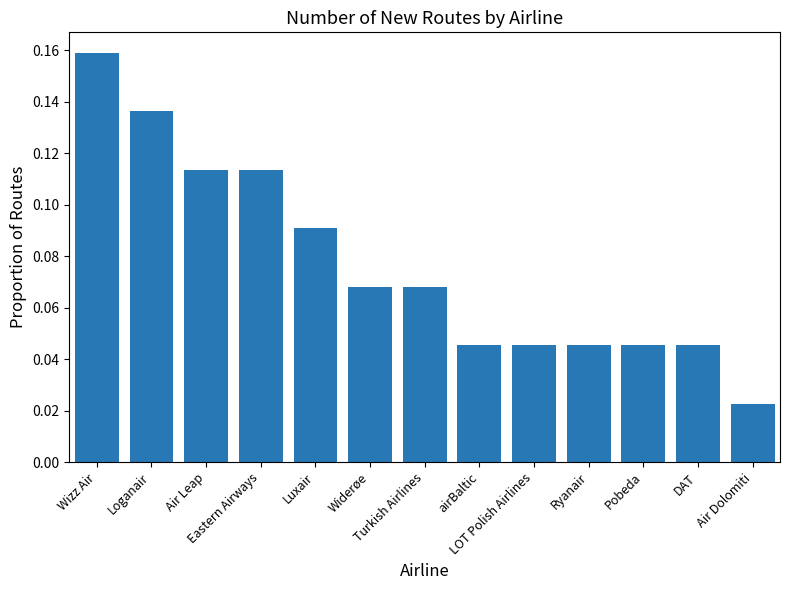

What position from the right is Turkish Airlines?

7